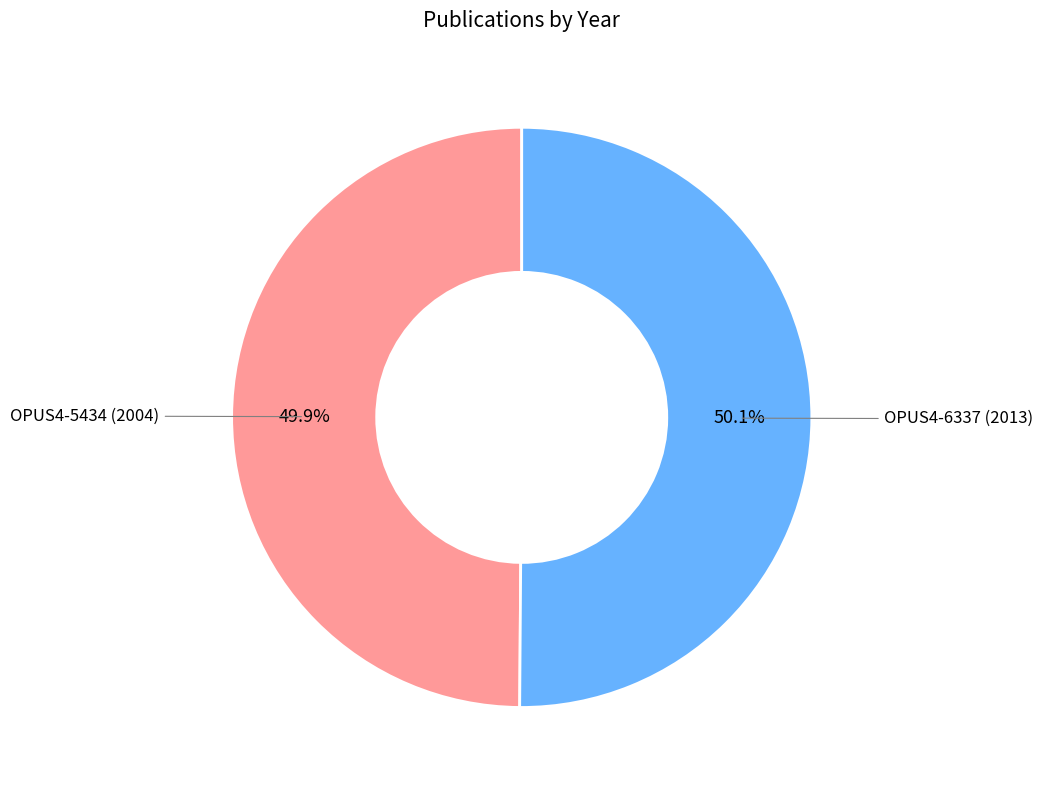

Count the number of slices in the pie.

2